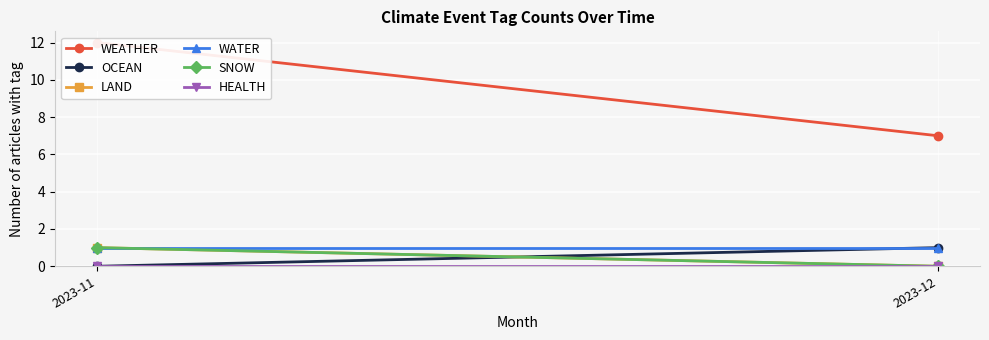

What is the sum of all SNOW values?

1